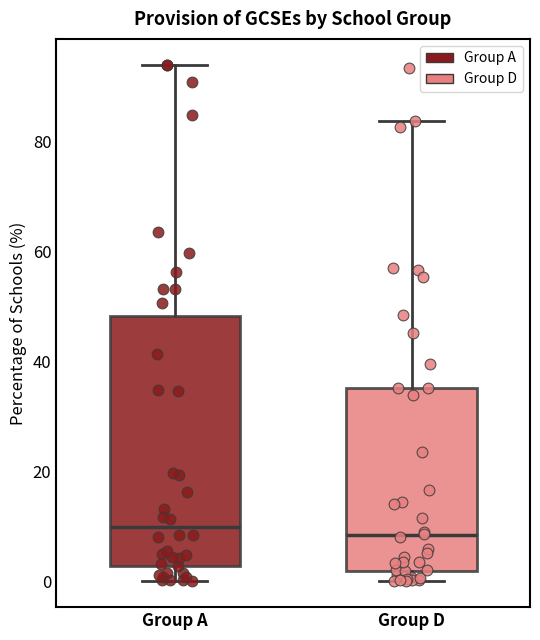

Where is the upper edge of the box for Group A on the y-axis? The values are not printed on the chart, so give them approximately, as read against the axis.

48